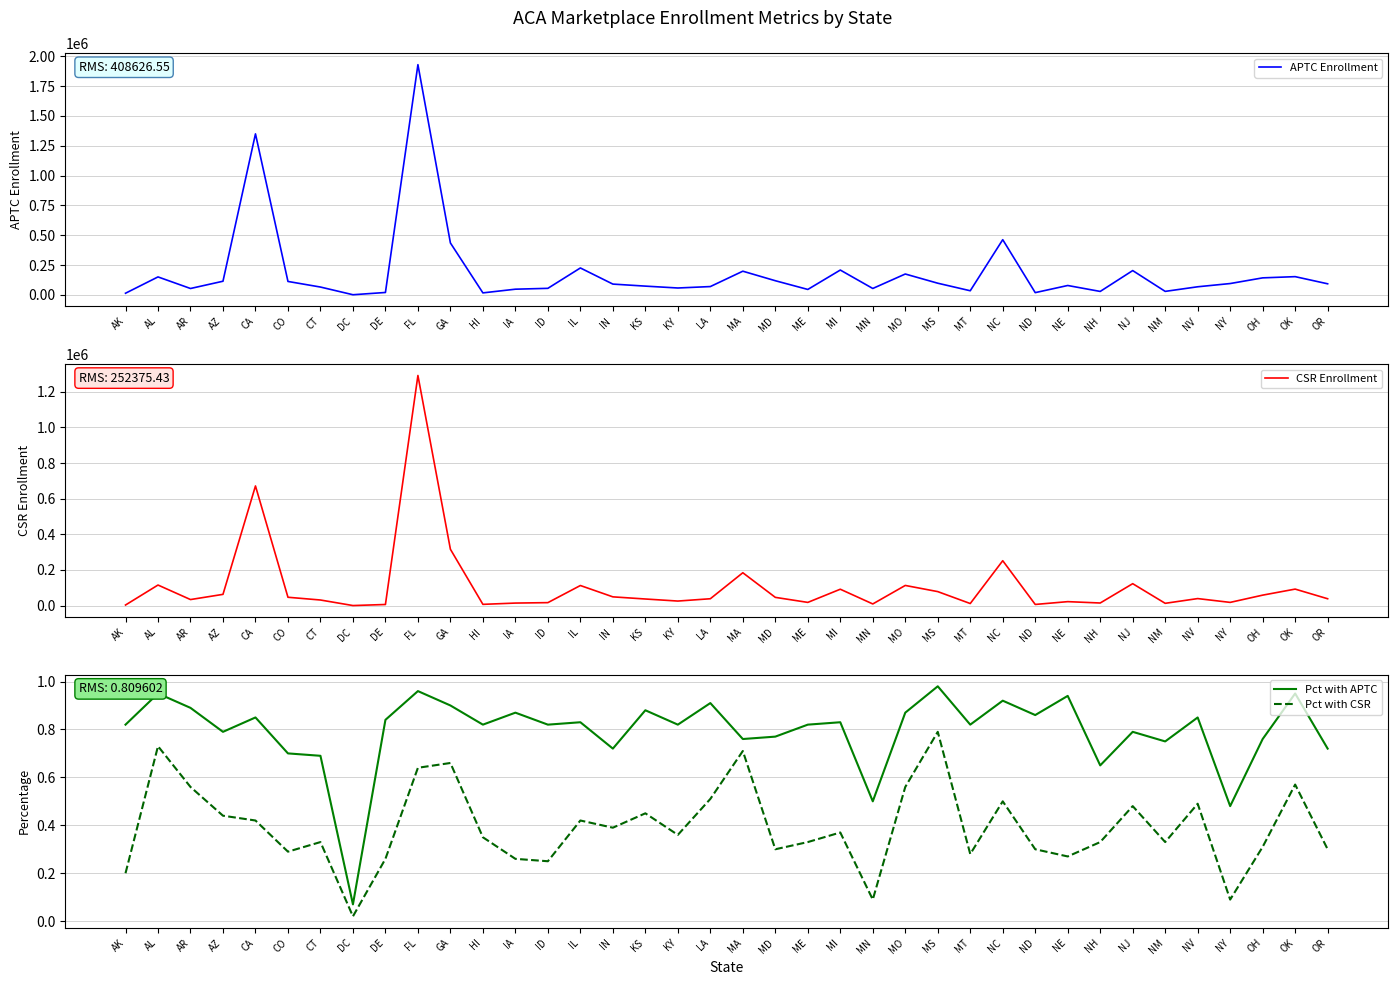

Where is the first local minimum for Pct with CSR?

CO